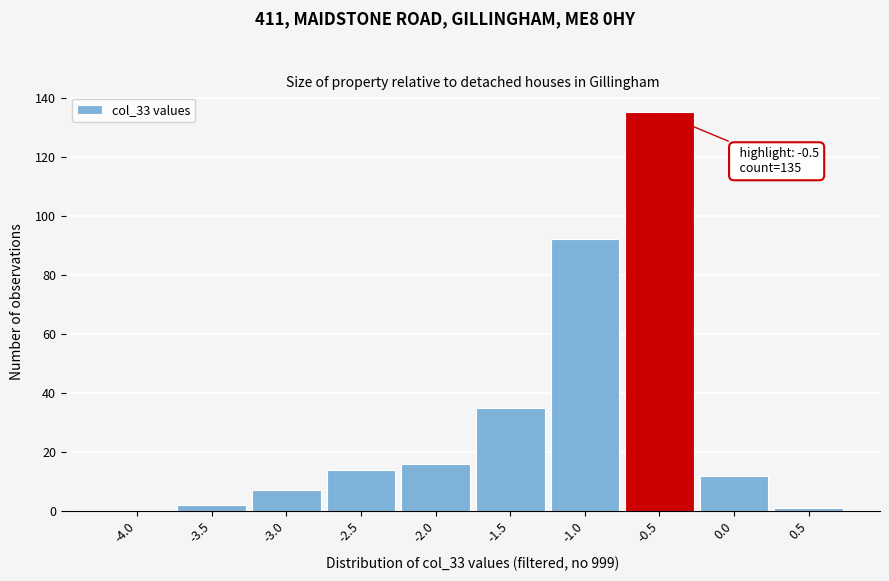

Reading right to left, what are all the values shown in this chart?

0.5=1	0.0=12	-0.5=135	-1.0=92	-1.5=35	-2.0=16	-2.5=14	-3.0=7	-3.5=2	-4.0=0